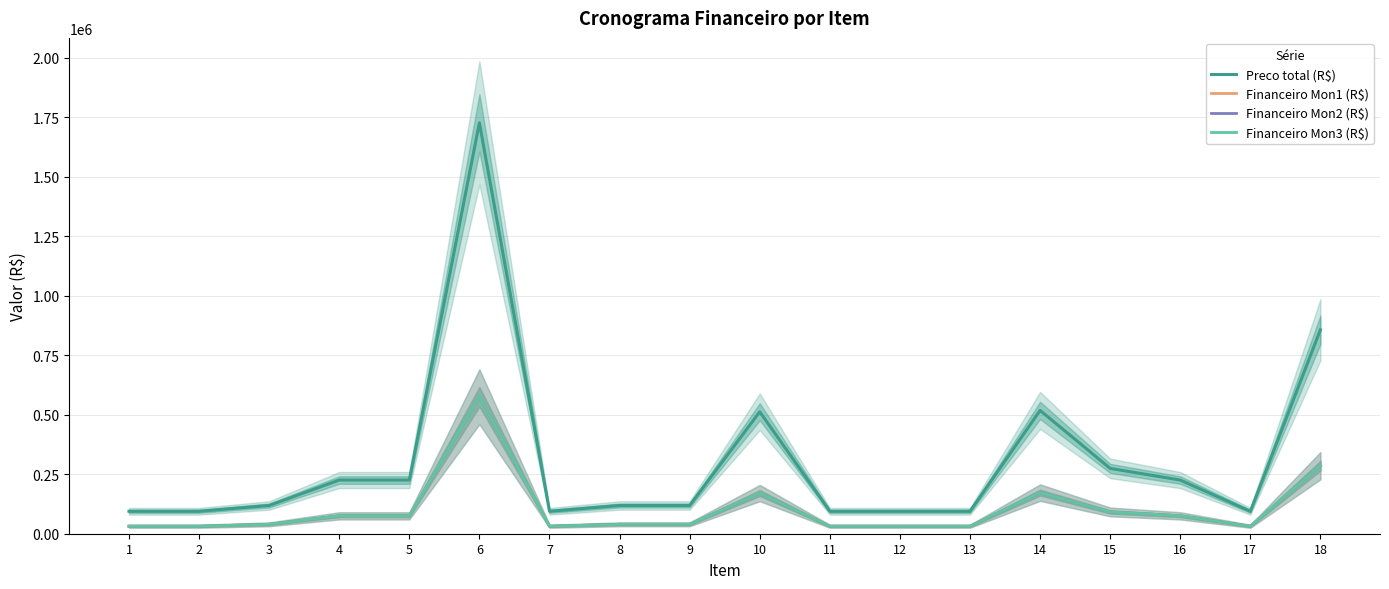

At how many categories does at least one series exceed 1139133?

1